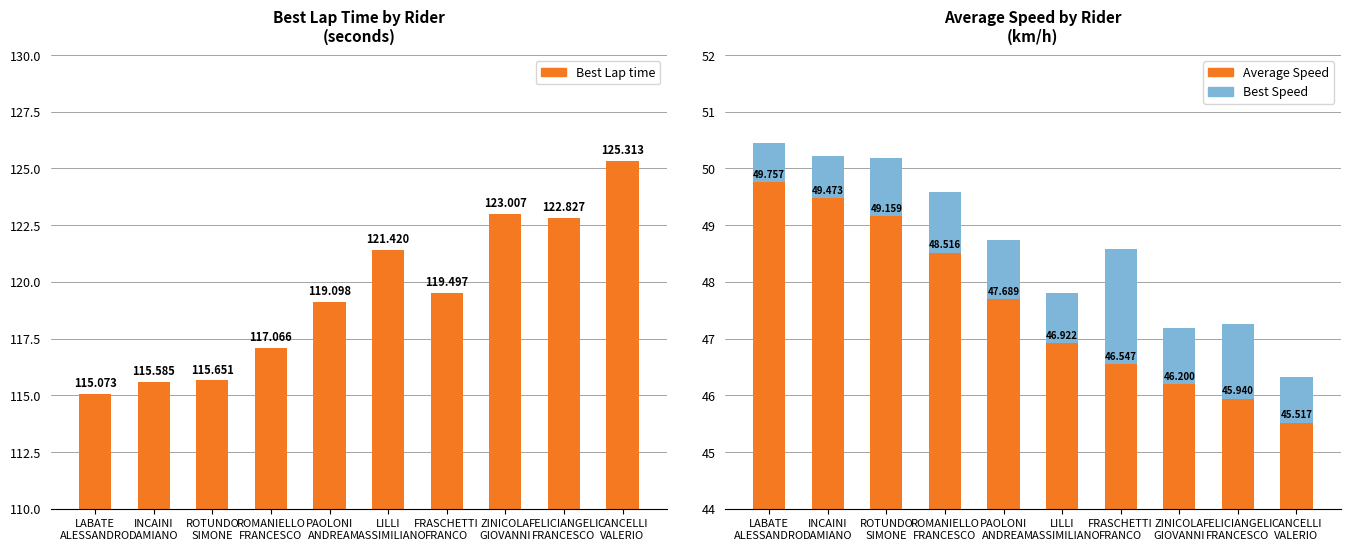

List the labels in order of Average Speed value, largest first.

LABATE
ALESSANDRO, INCAINI
DAMIANO, ROTUNDO
SIMONE, ROMANIELLO
FRANCESCO, PAOLONI
ANDREA, LILLI
MASSIMILIANO, FRASCHETTI
FRANCO, ZINICOLA
GIOVANNI, FELICIANGELI
FRANCESCO, CANCELLI
VALERIO